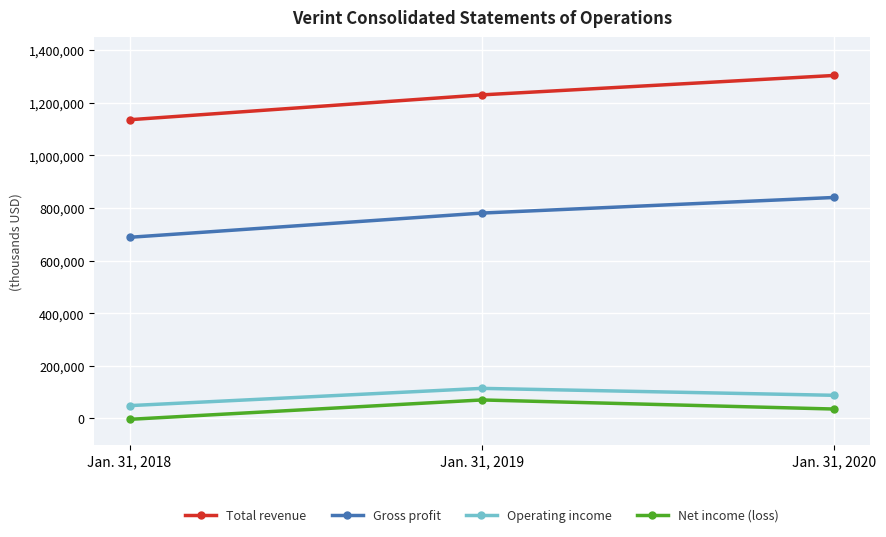

What is the average value of the Total revenue series?

1222870